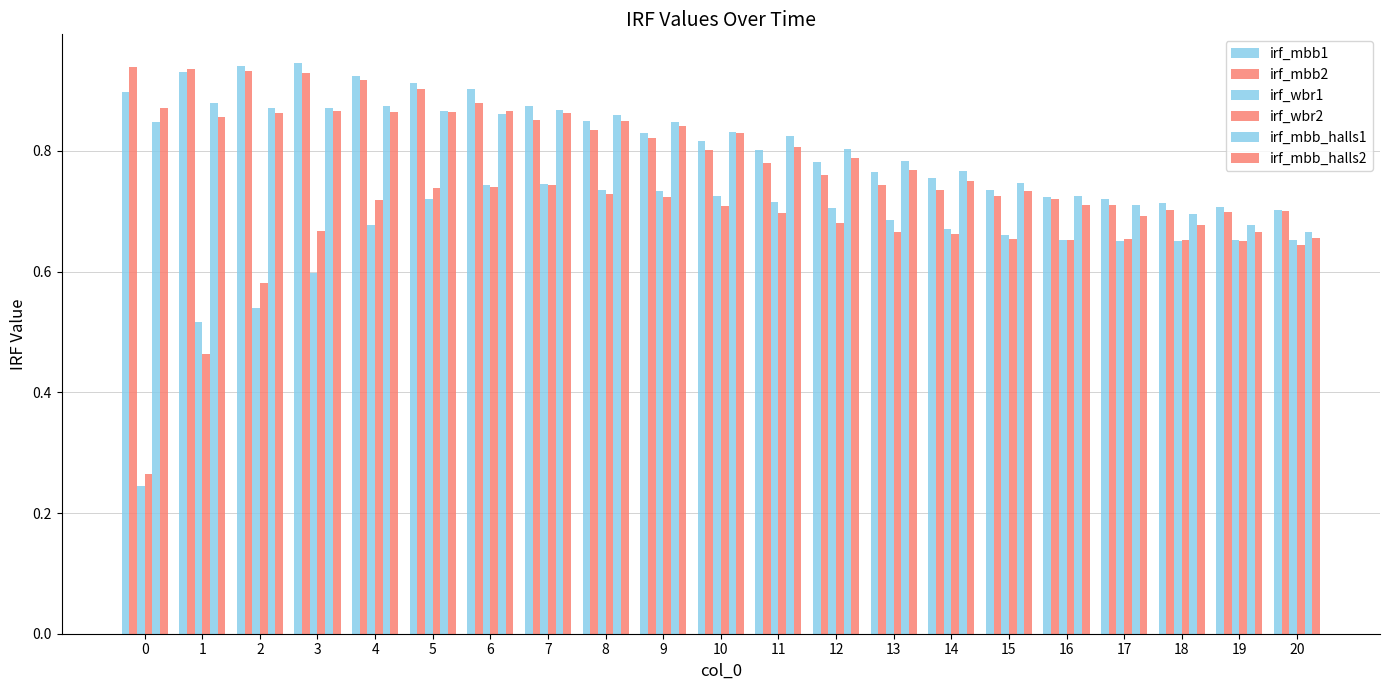

How many bars are there in total?

126